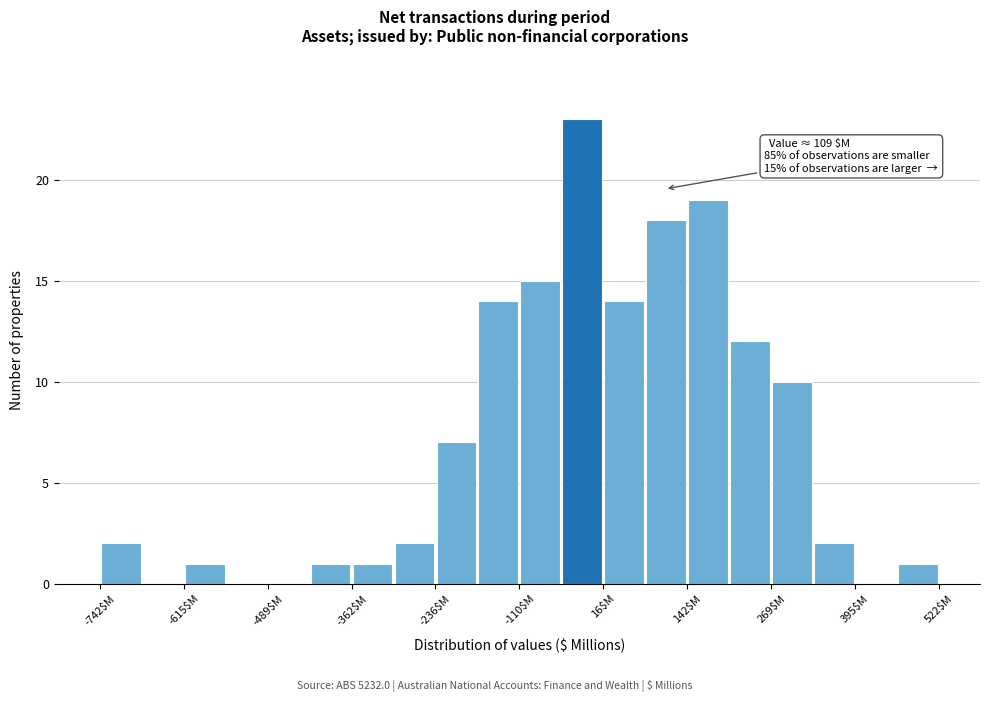

Read against the x-axis, roughly where is the centre of the tallest bar?

-20